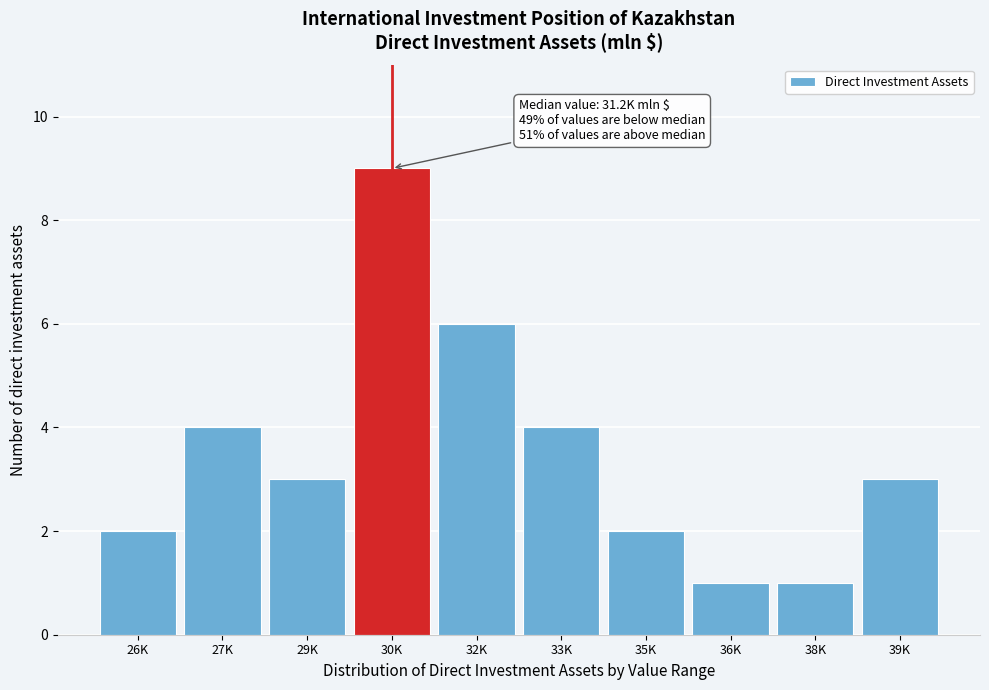

Reading left to right, list all the values displayed in this chart.

2	4	3	9	6	4	2	1	1	3